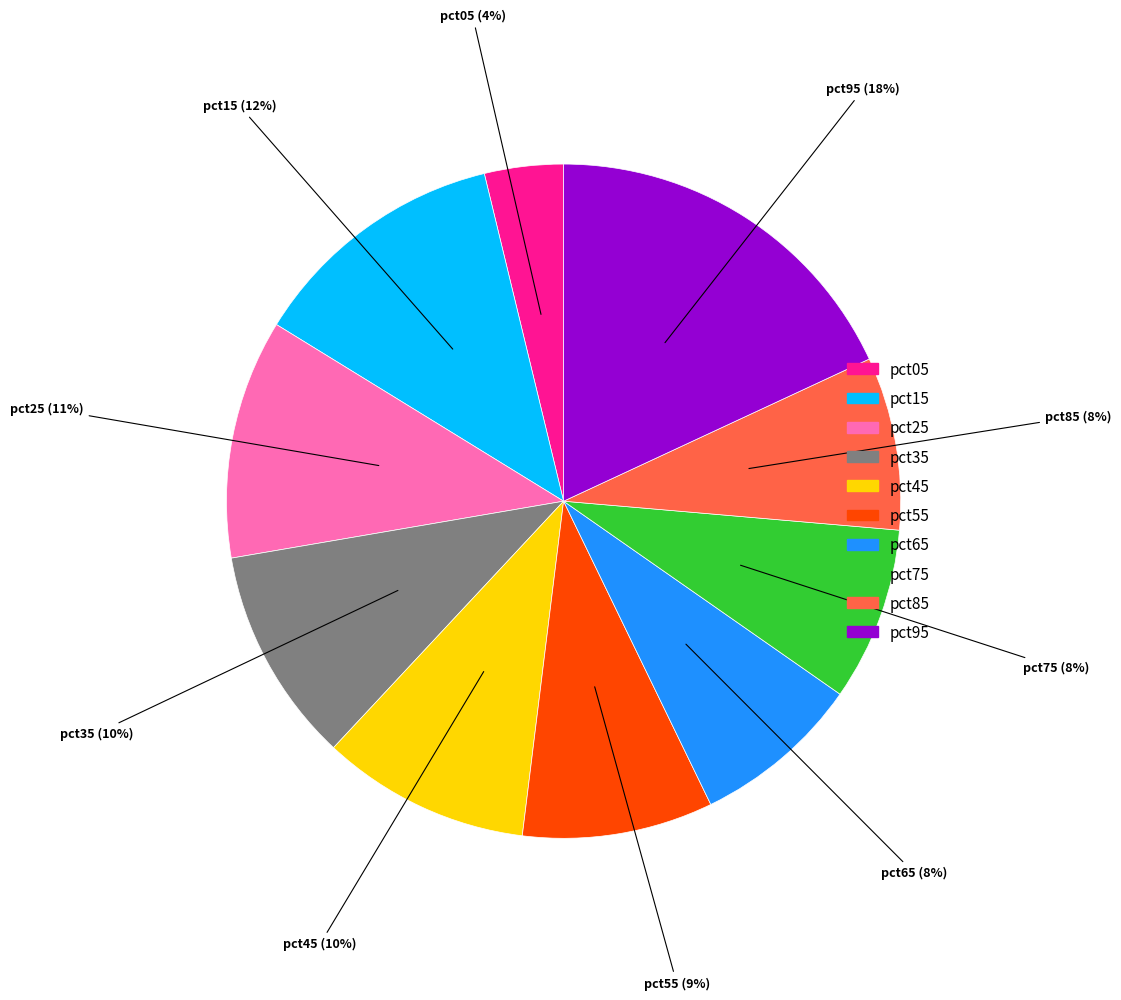

To the nearest percent, what is the combined percentage of pct65 and pct45?

18%